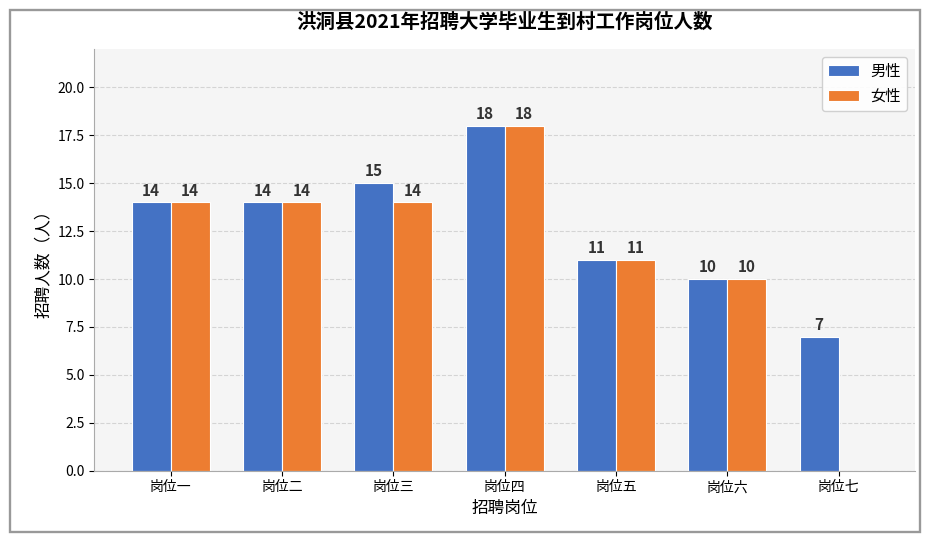

Are the bars grouped side by side (vs. stacked)?

Yes